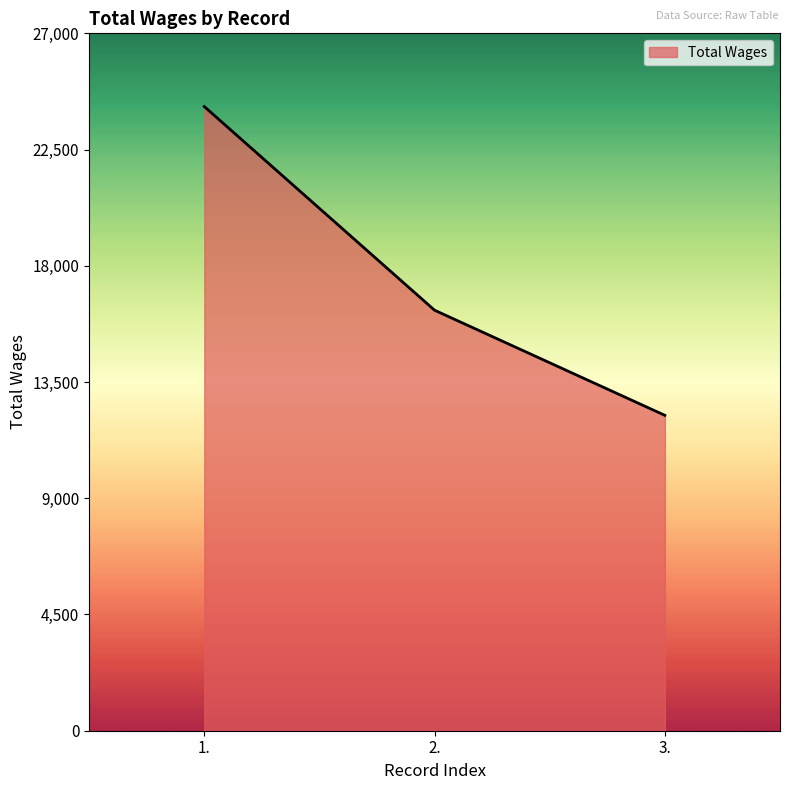

At which category does the chart reach its peak across all series?

1.